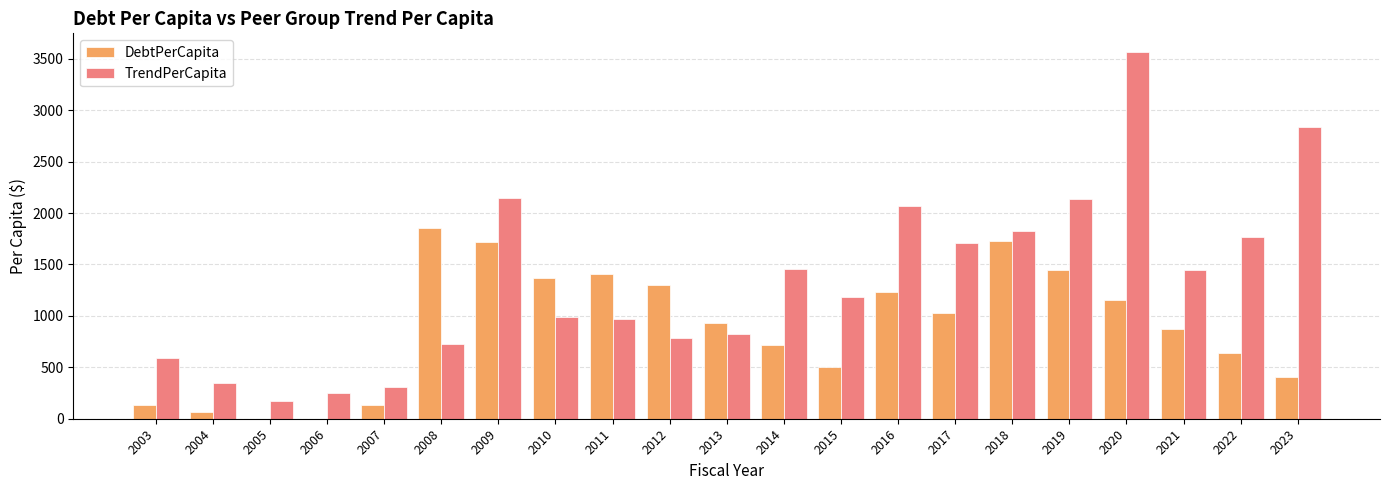

The value of TrendPerCapita at 2007 is 306.7. True or false?

True